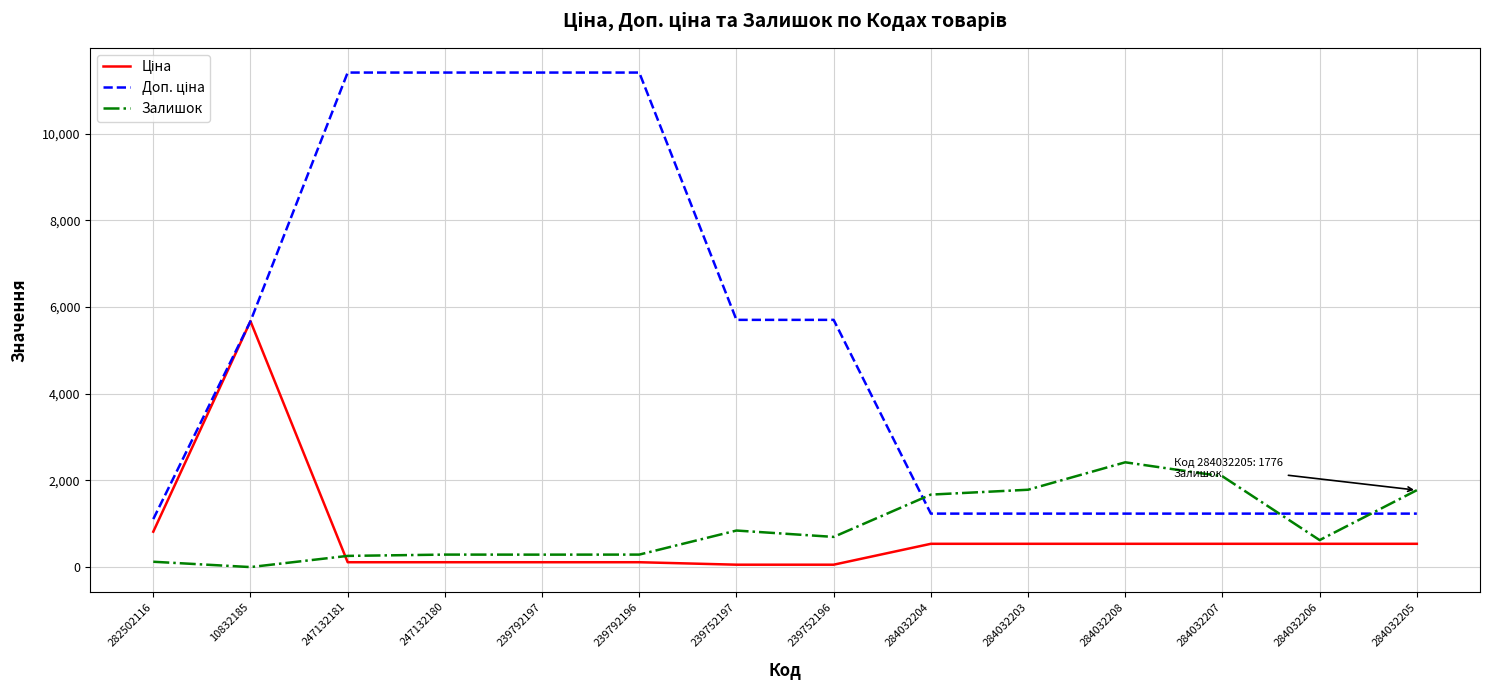

What is the difference between the highest and lowest values at 10832185?

5671.8